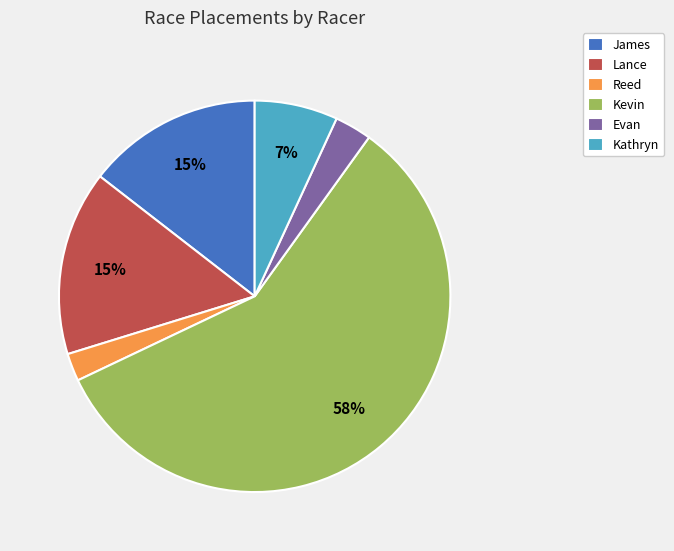

Does any single category account for the majority?

Yes